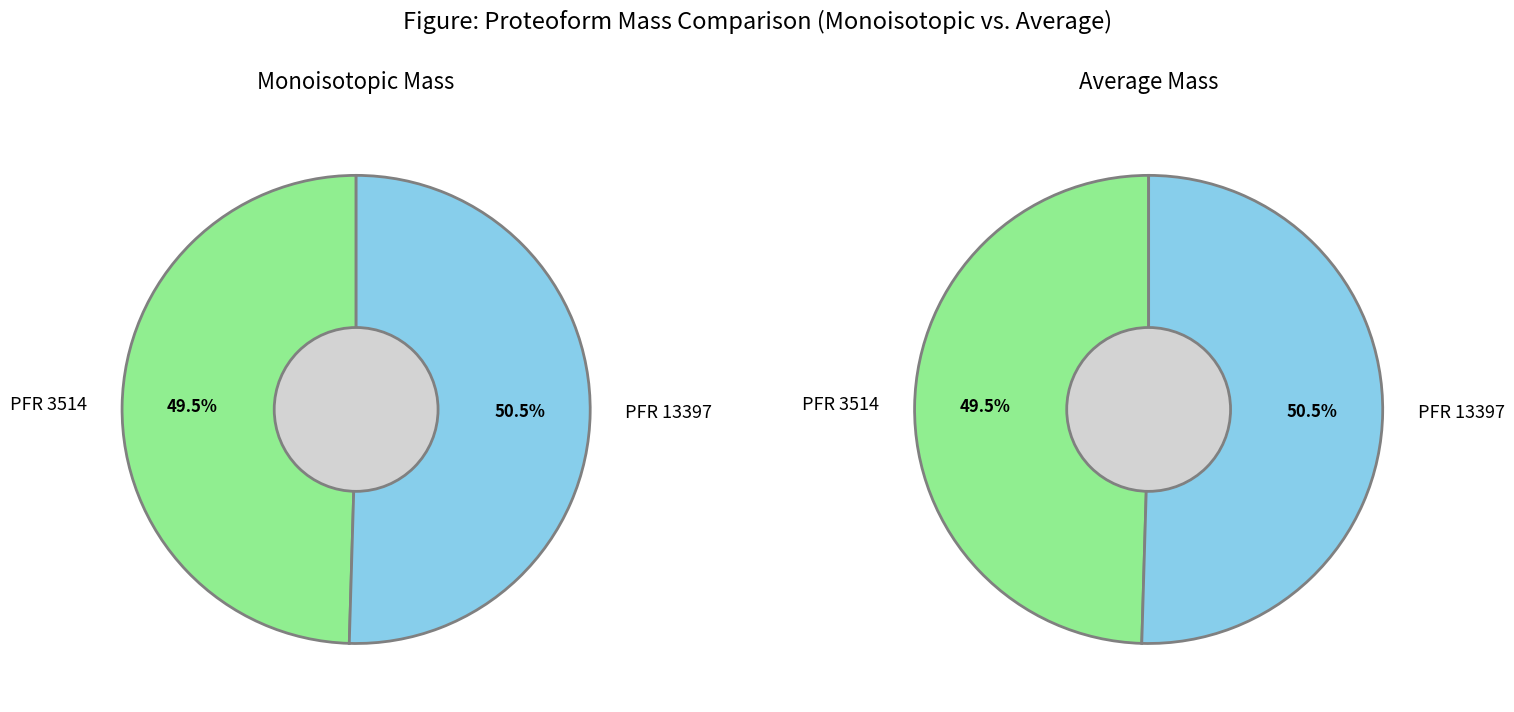

Do PFR 13397 and PFR 3514 together represent more than half of the pie?

Yes